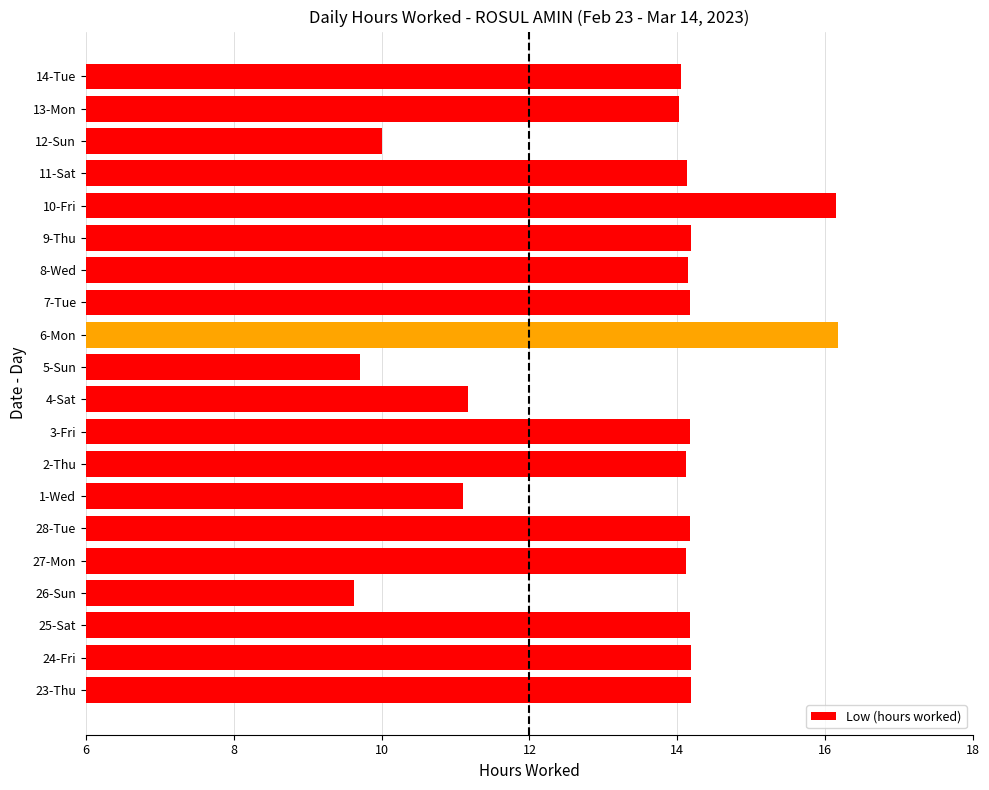

What is the sum of all values?

267.8